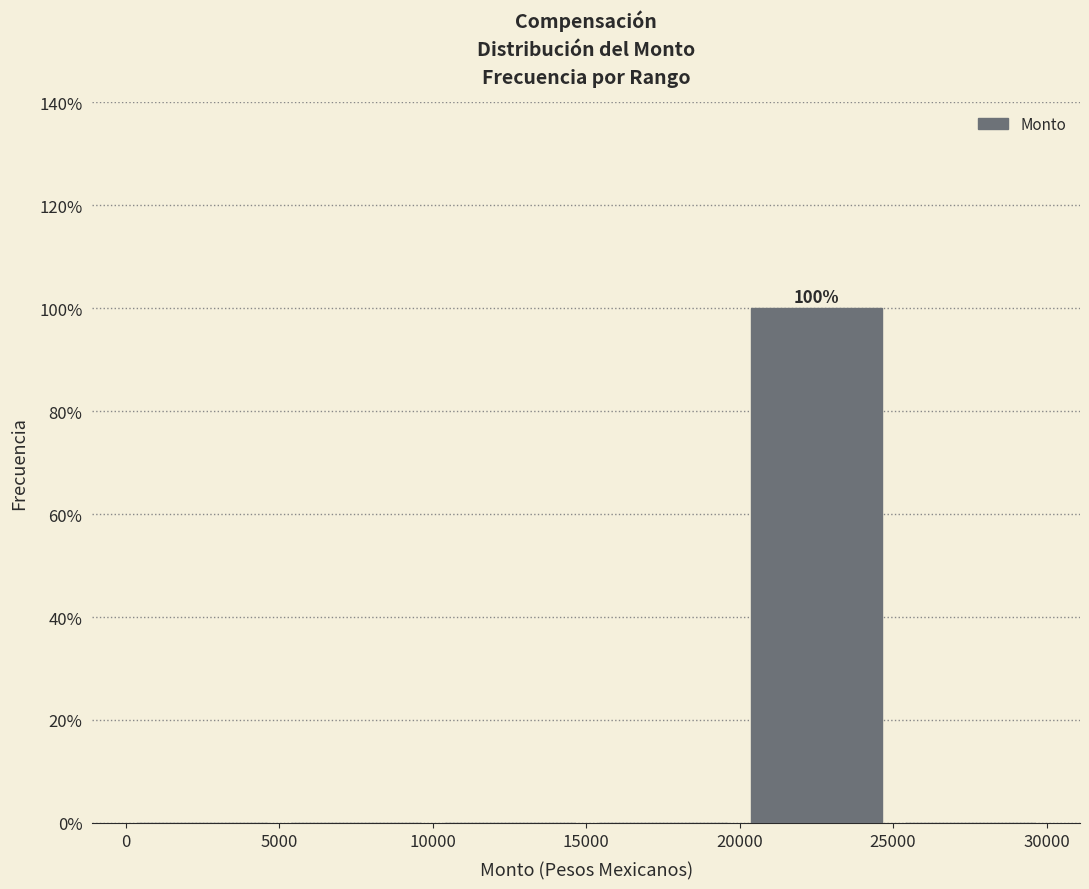

Which range on the x-axis has the tallest bar?

20000 to 25000